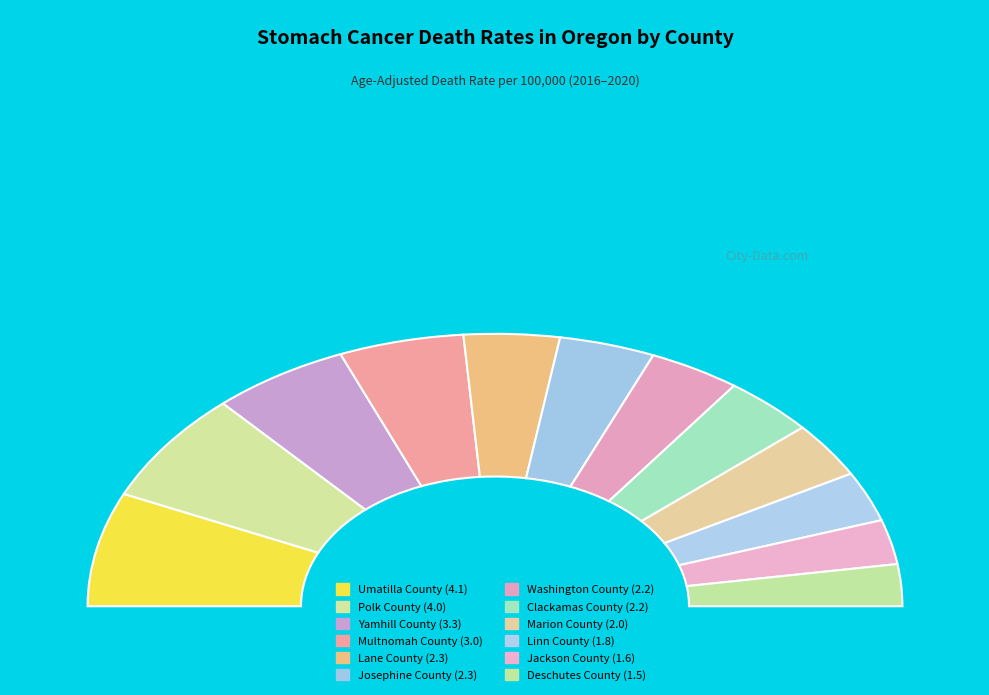

What percentage is the Deschutes County slice, to the nearest percent?

5%